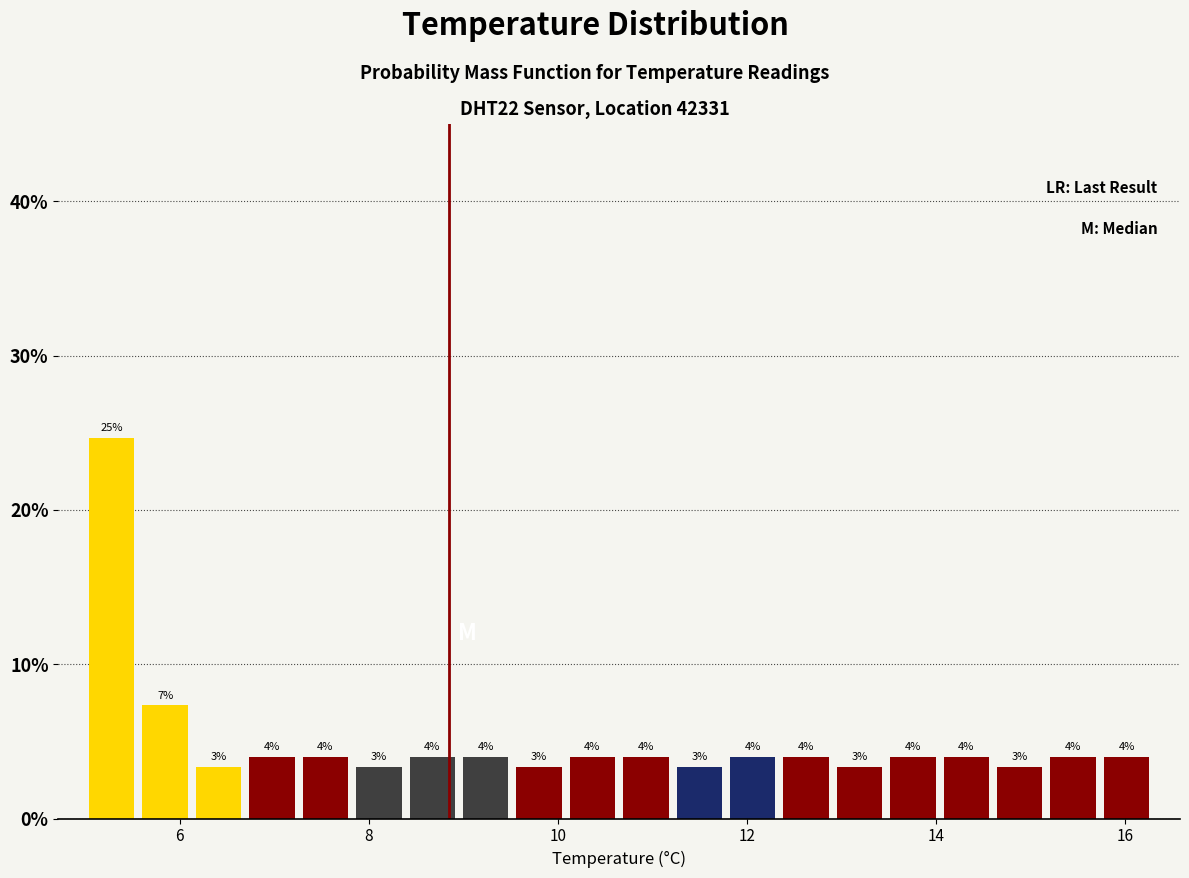

Read against the x-axis, roughly where is the centre of the tallest bar?

5.2